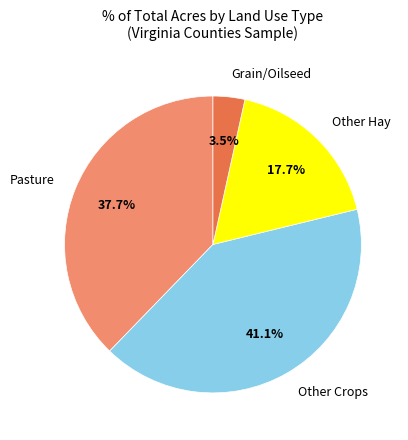

Is there any slice that represents more than half of the pie?

No